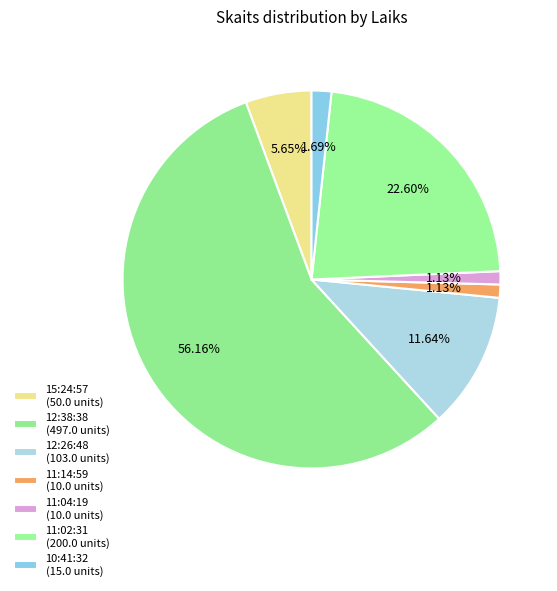

What percentage is the 10:41:32 slice, to the nearest percent?

2%